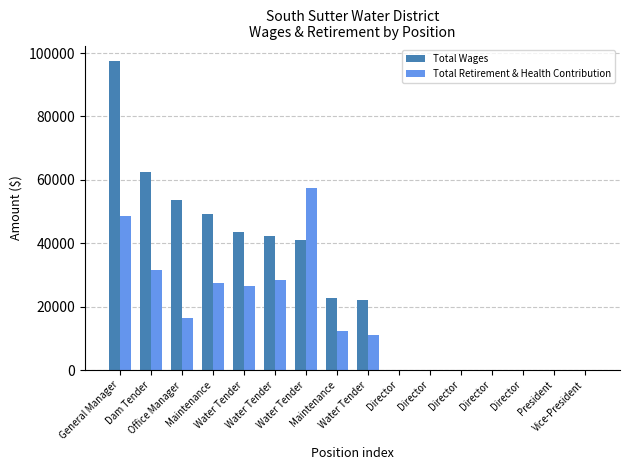

At which label does Total Retirement & Health Contribution reach its peak?

Water Tender